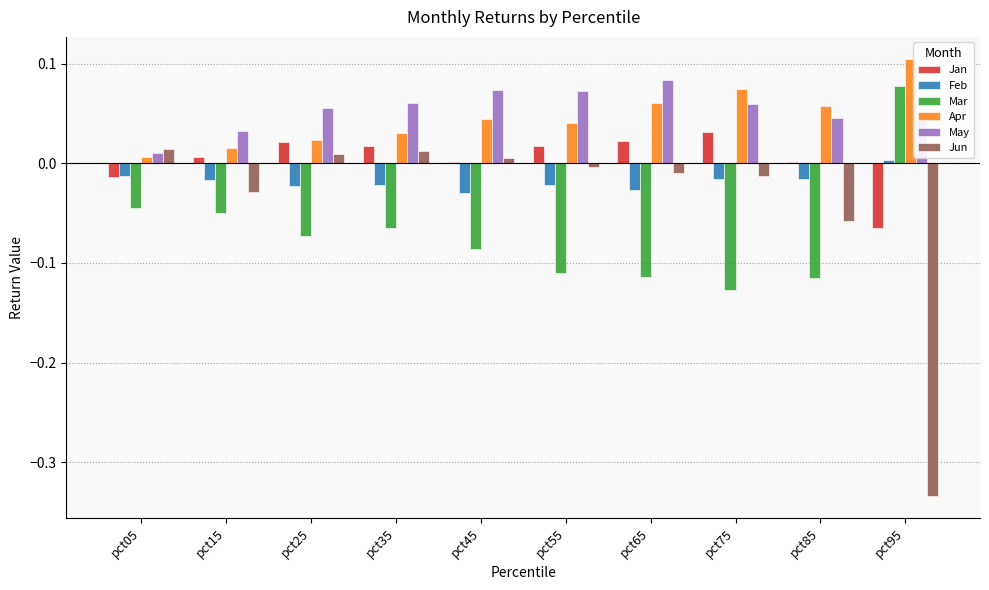

What is the sum of all Mar values?

-0.7